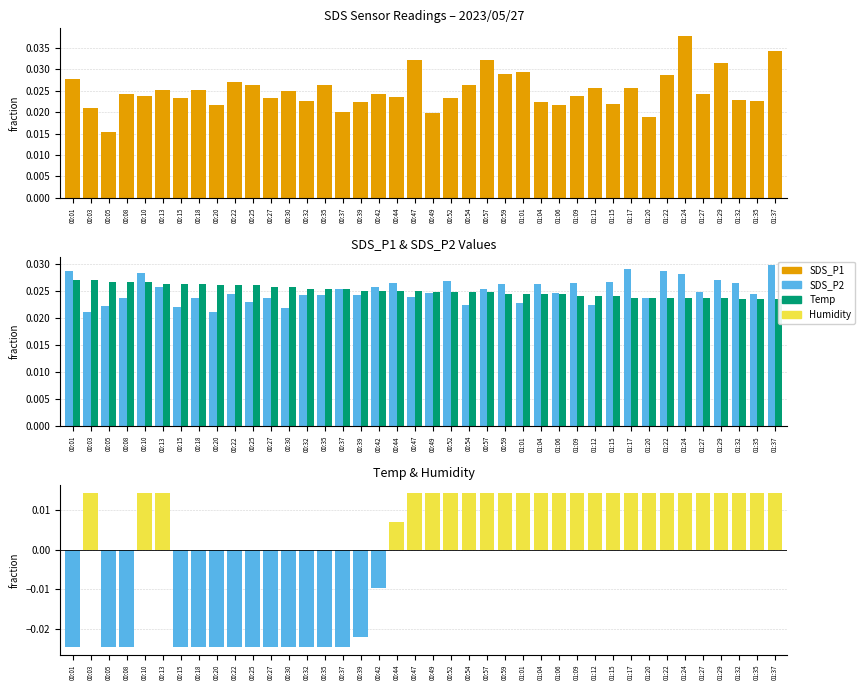

At 01:15, list the series in order from largest to smallest.

SDS_P2, Temp, SDS_P1, Humidity